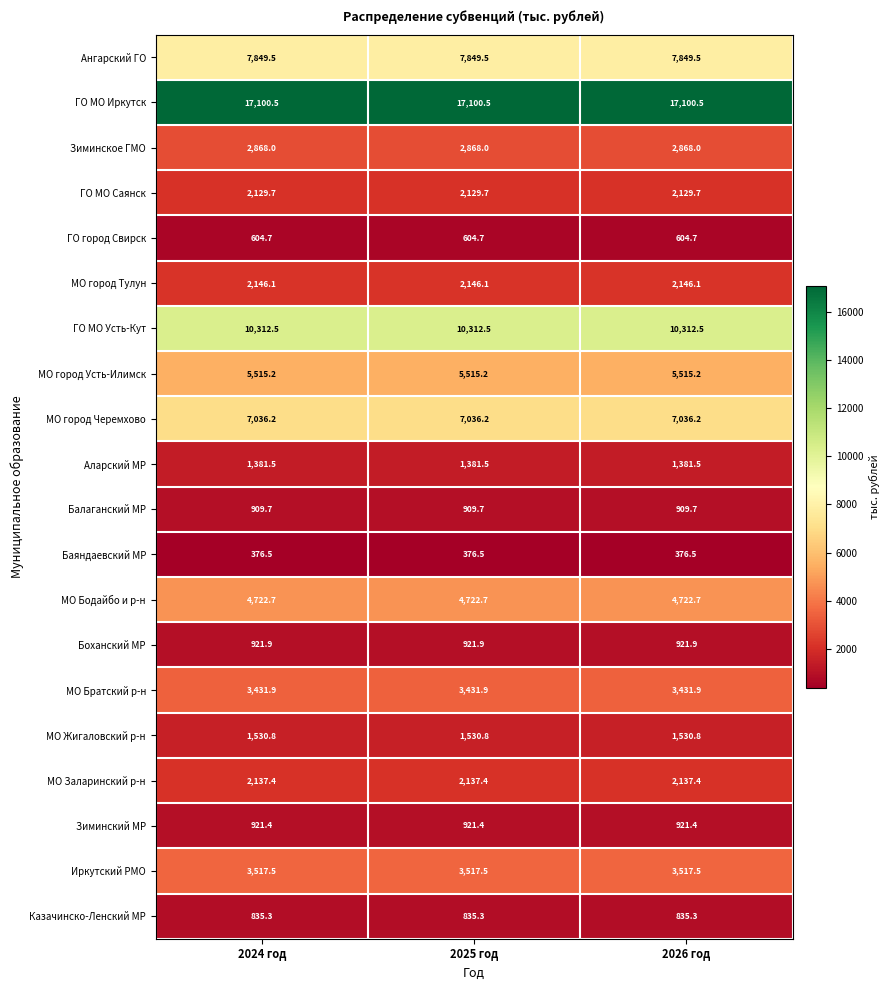

What is the difference between the highest and lowest values at 2025 год?

16724.0